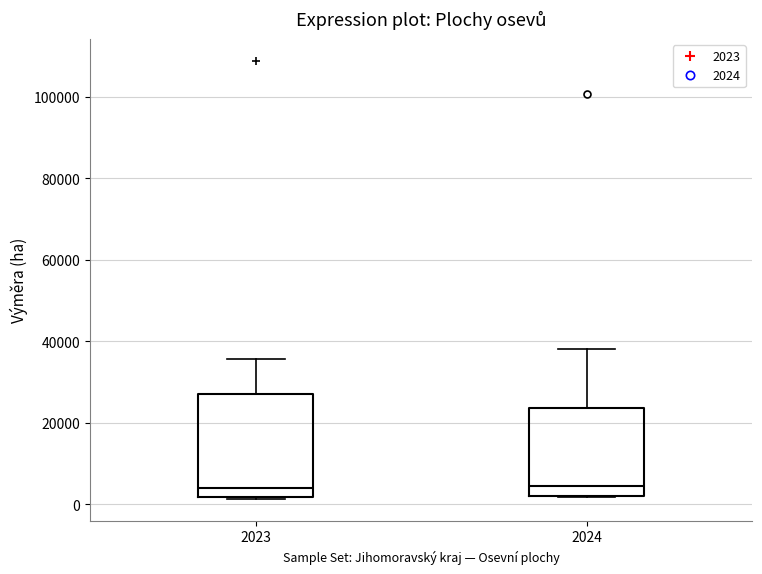

Reading left to right, read every box against the y-axis: the position of its median line, the range the box covers, and the ends of its whiskers. The values are not printed on the chart, so give them approximately, as read against the axis.

2023: median 4000, box 2000 to 26000, whiskers 2000 to 36000
2024: median 4000, box 2000 to 24000, whiskers 2000 to 38000